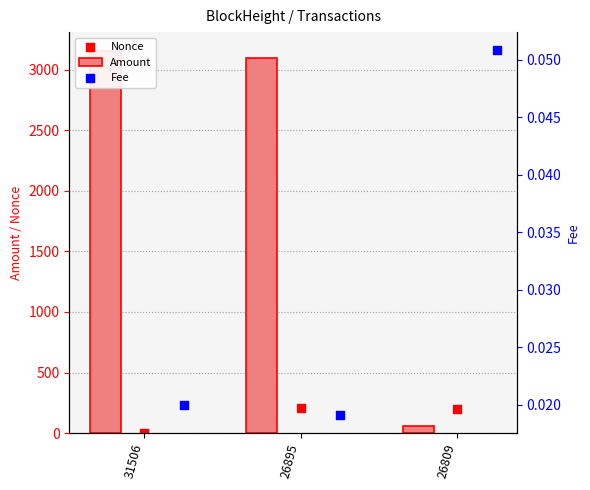

Which series reaches the minimum Y coordinate?

Nonce